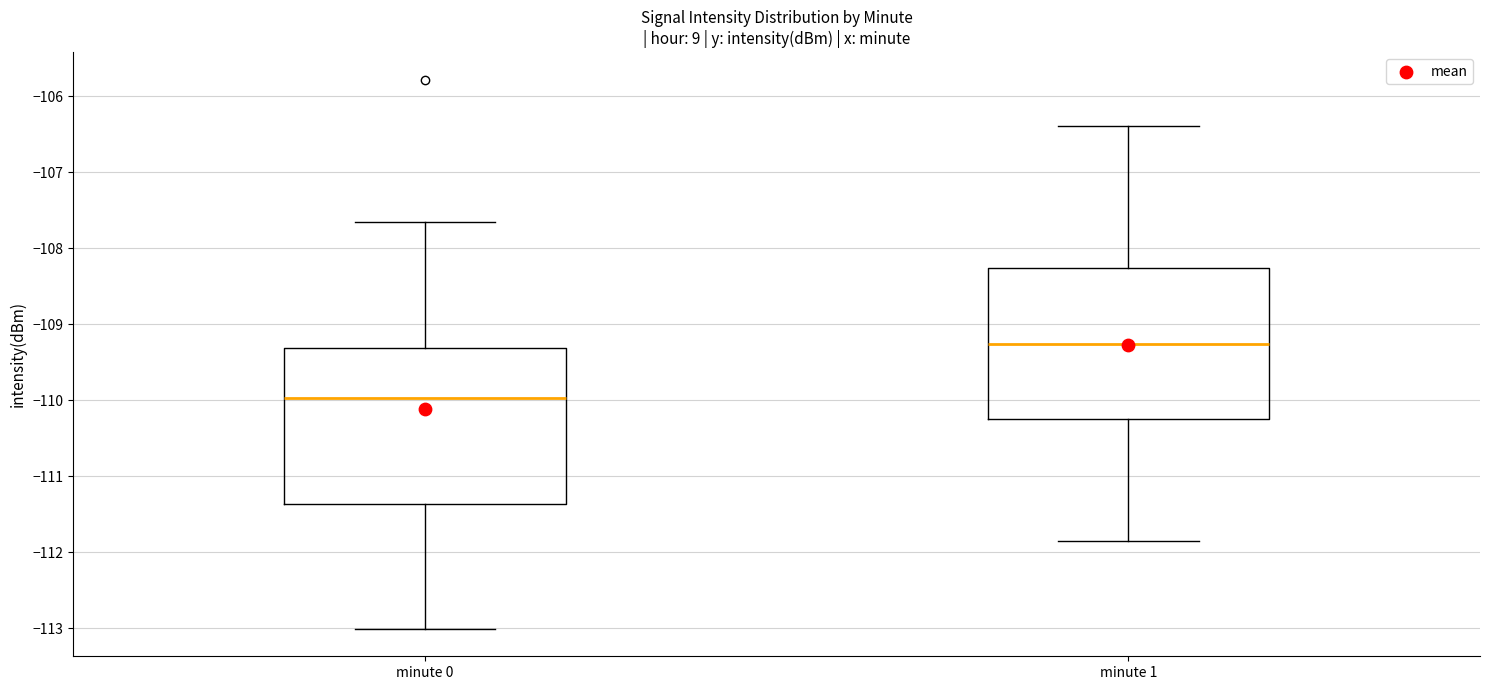

Which box has the highest median line?

minute 1